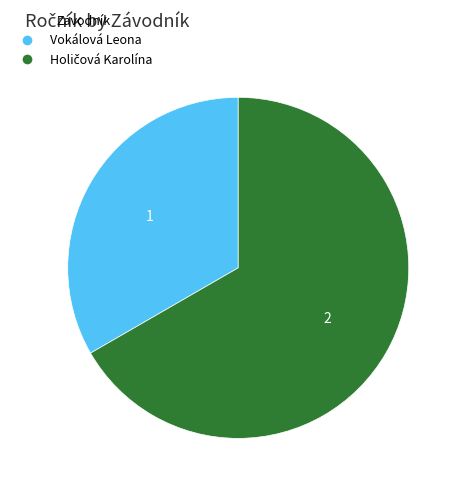

What is the smallest slice in the pie chart?

Vokálová Leona